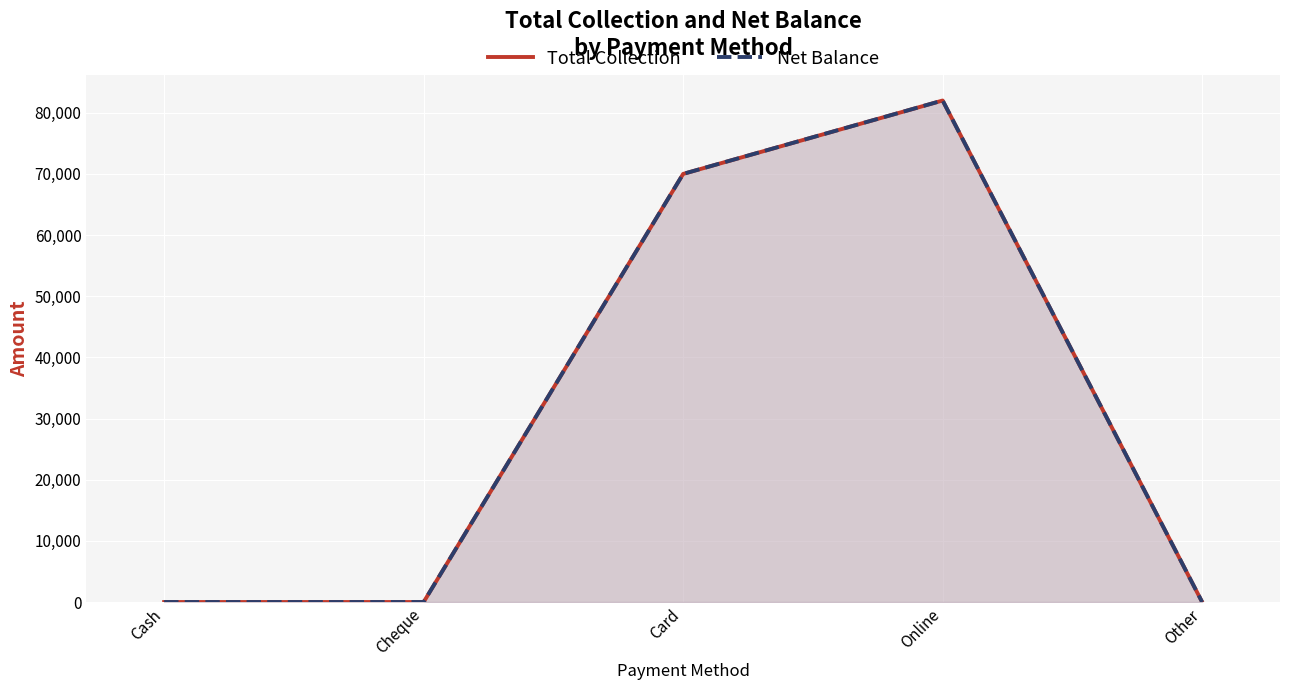

How many values in Total Collection are above zero?

2